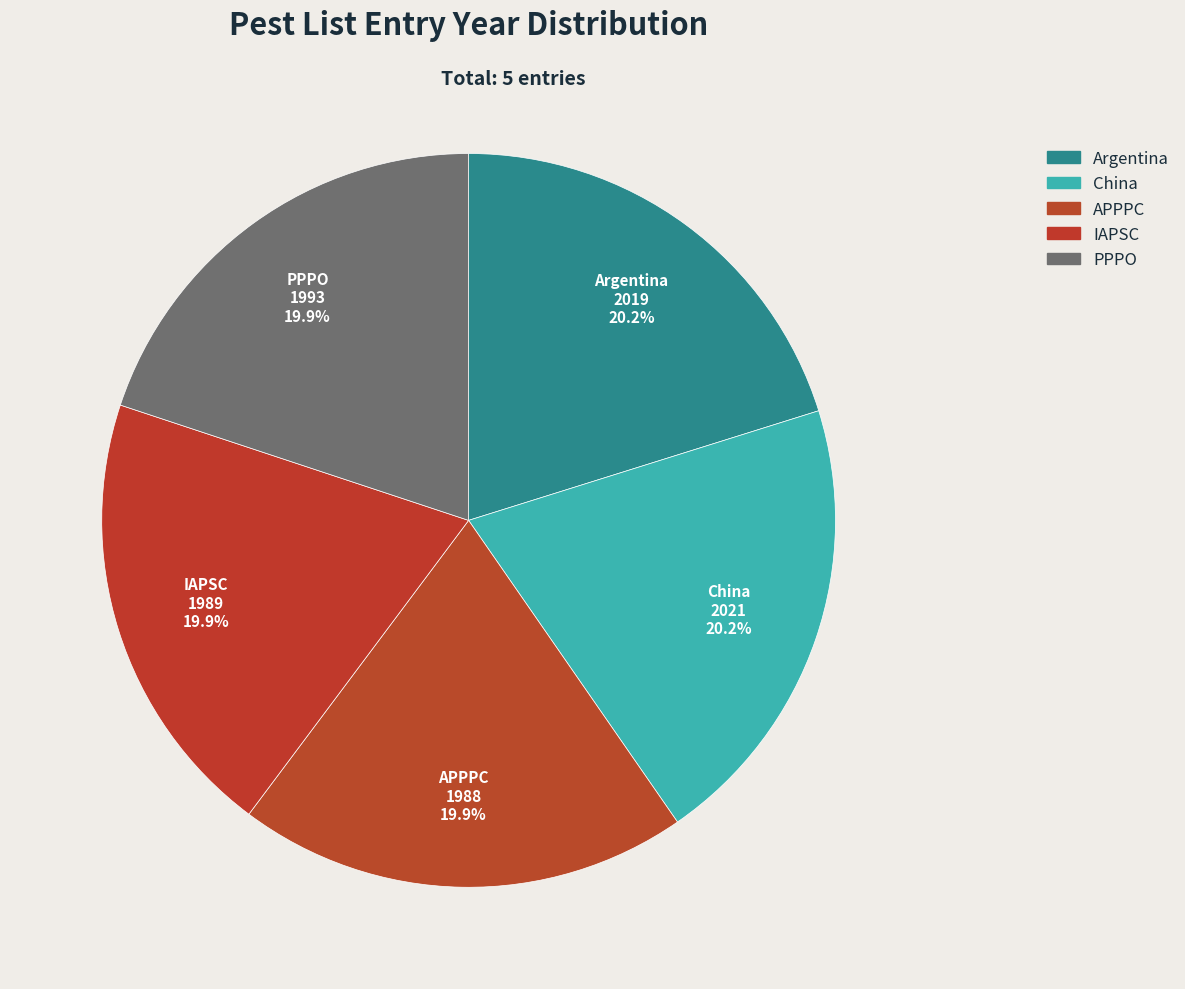

Which has a higher value, China or IAPSC?

China